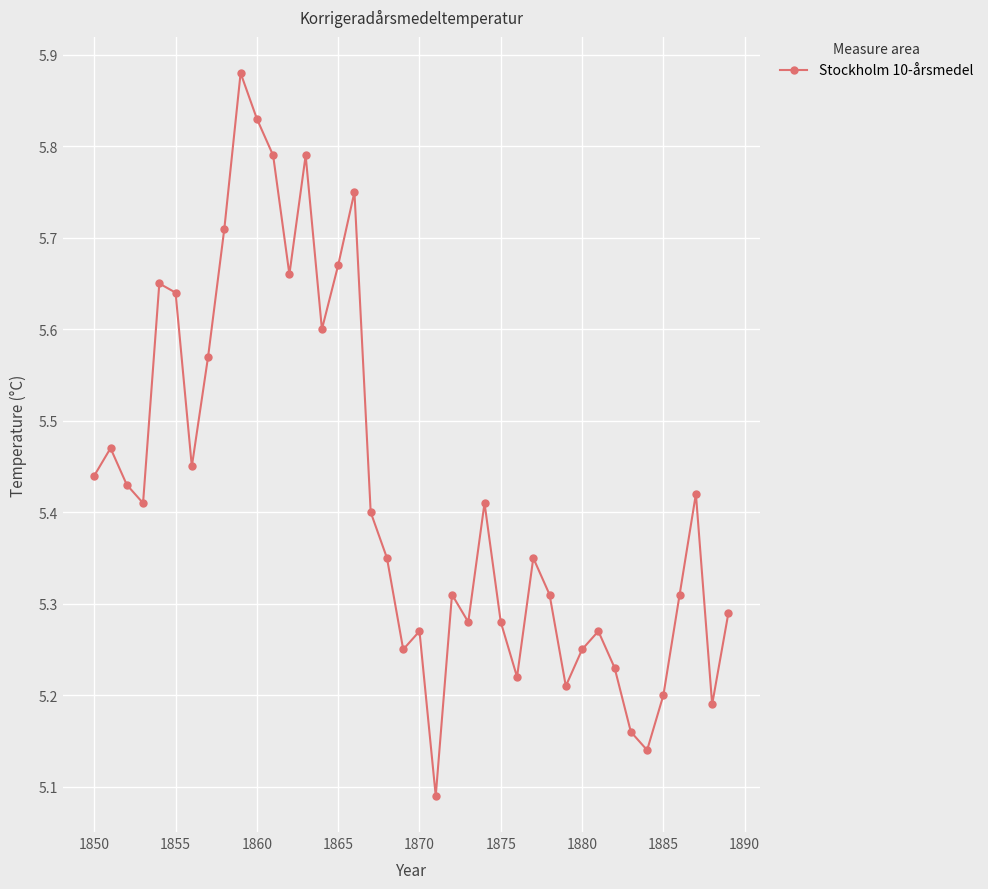

What is the difference between the second highest and minimum values?

0.7